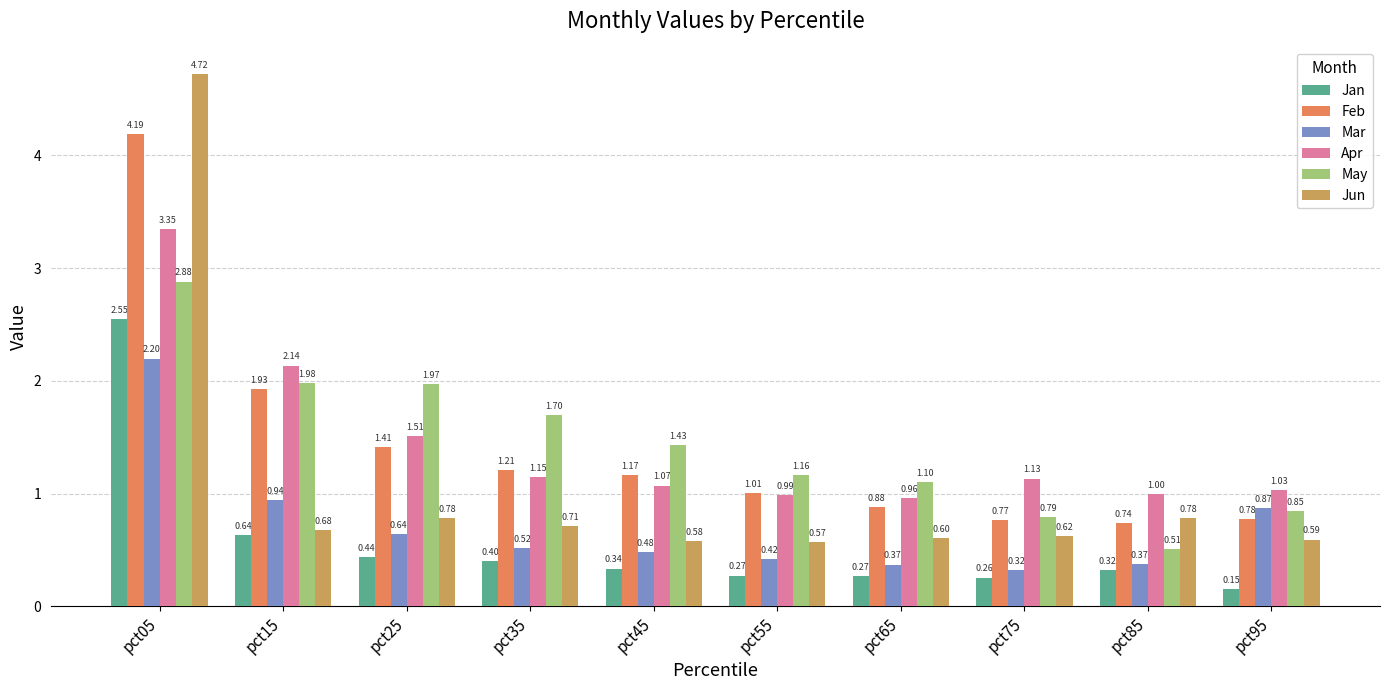

Which series has the largest range (max minus min)?

Jun